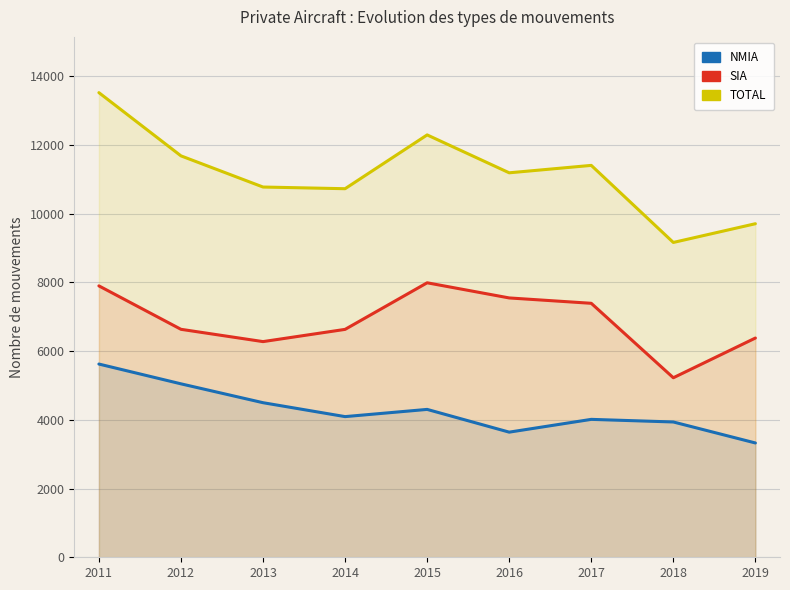

Rank the categories by TOTAL value from highest to lowest.

2011, 2015, 2012, 2017, 2016, 2013, 2014, 2019, 2018